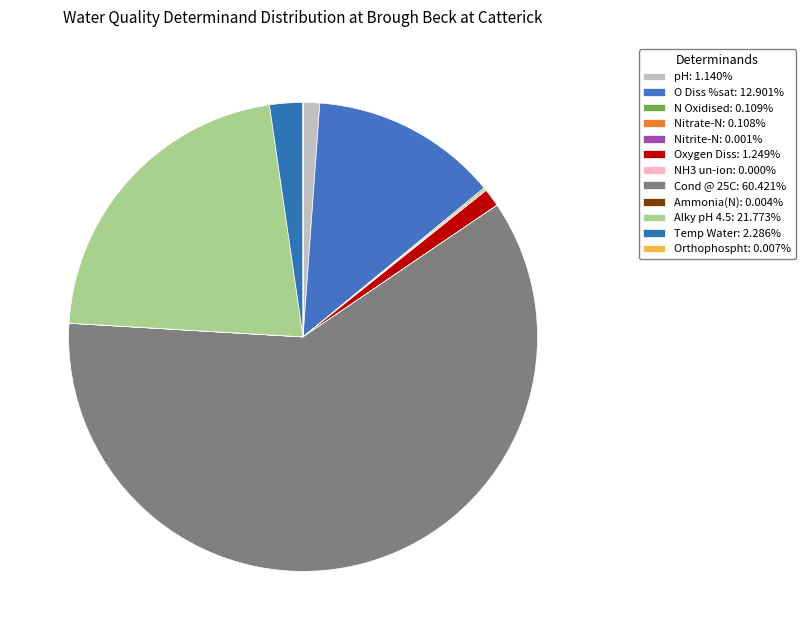

True or false: N Oxidised accounts for 0% of the total.

True